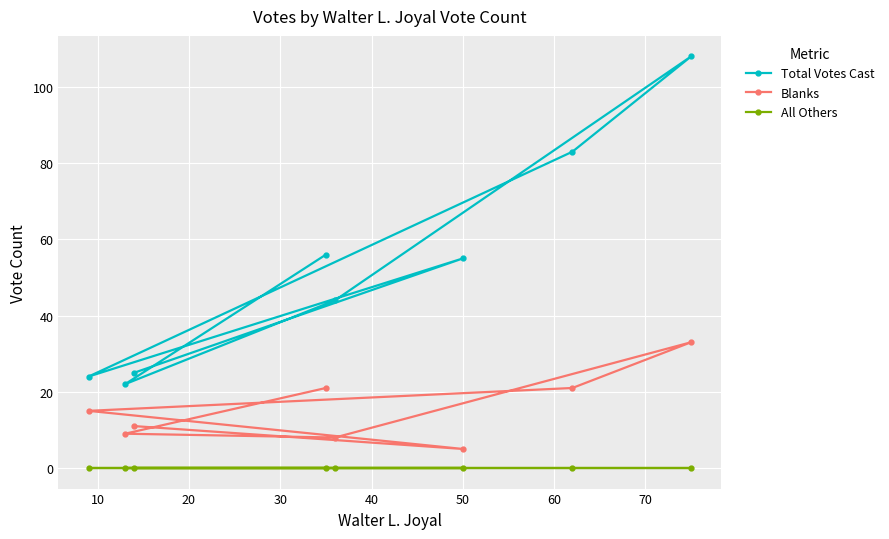

Which series has the largest total across all categories?

Total Votes Cast